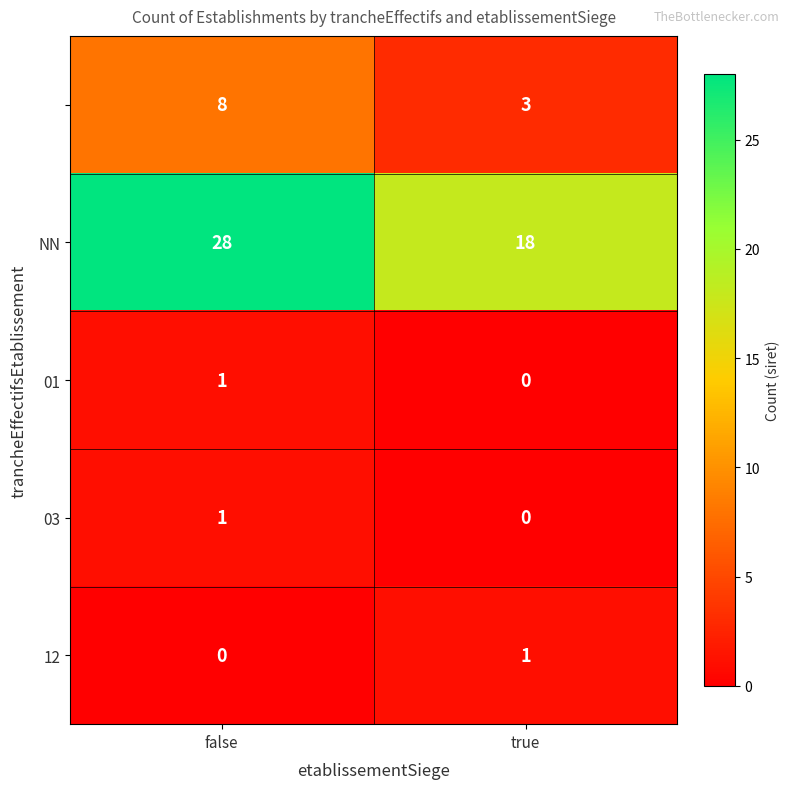

Which category has the highest value across all series?

false